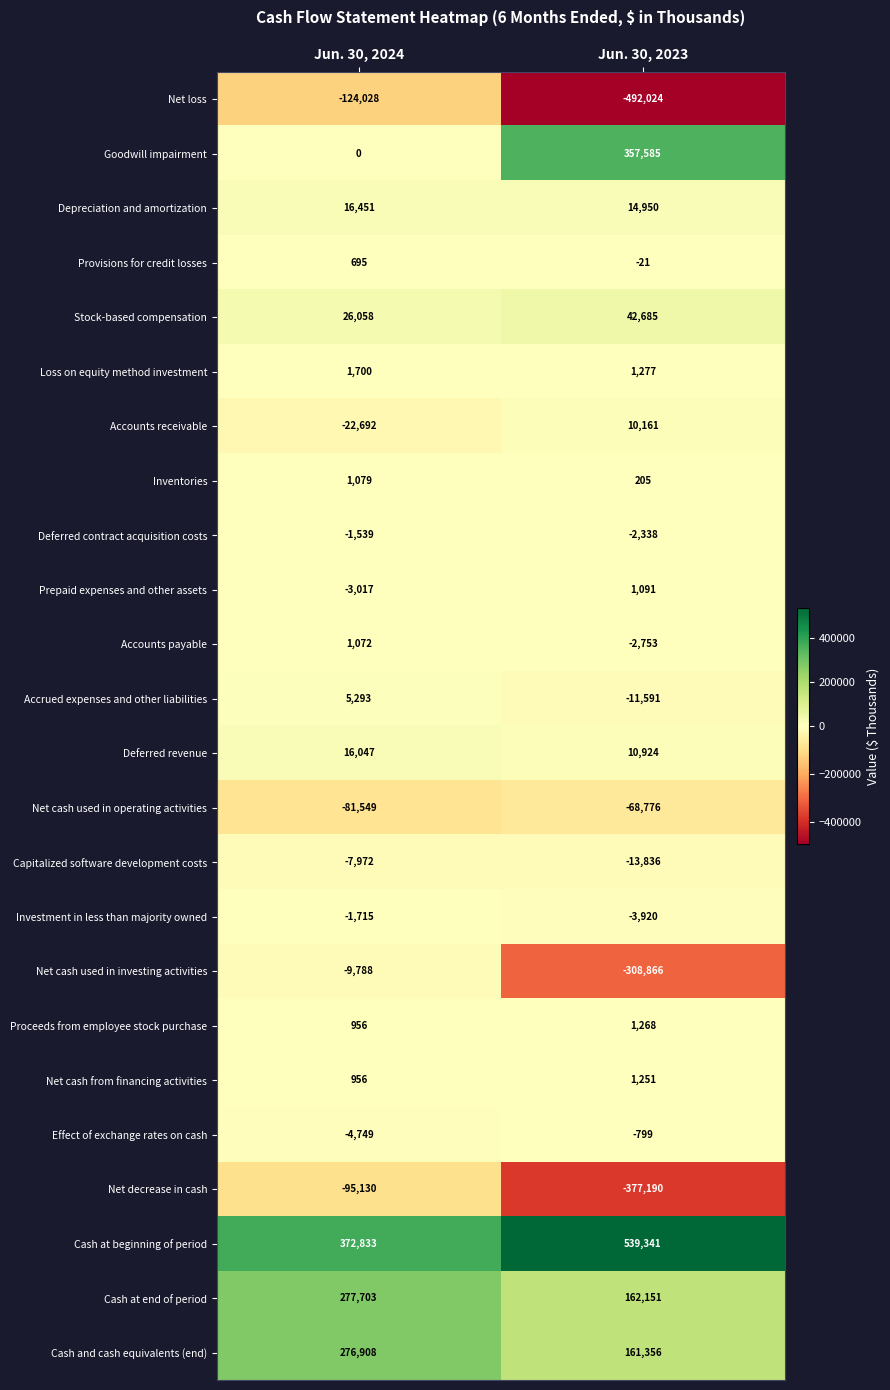

At which label does Cash at beginning of period reach its peak?

Jun. 30, 2023